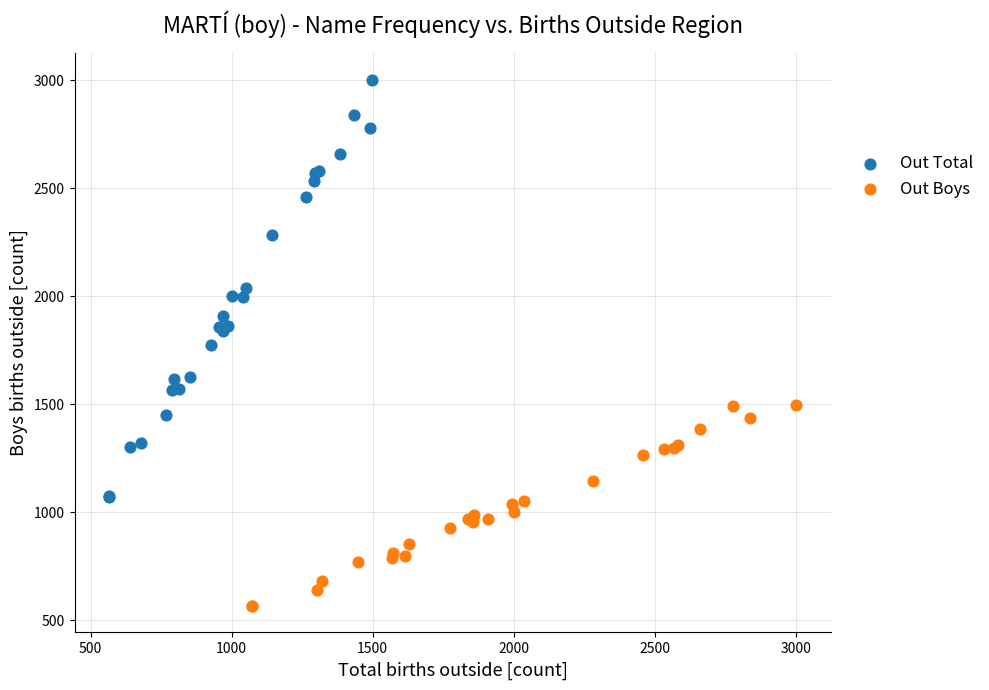

Which series reaches the minimum Y coordinate?

Out Boys